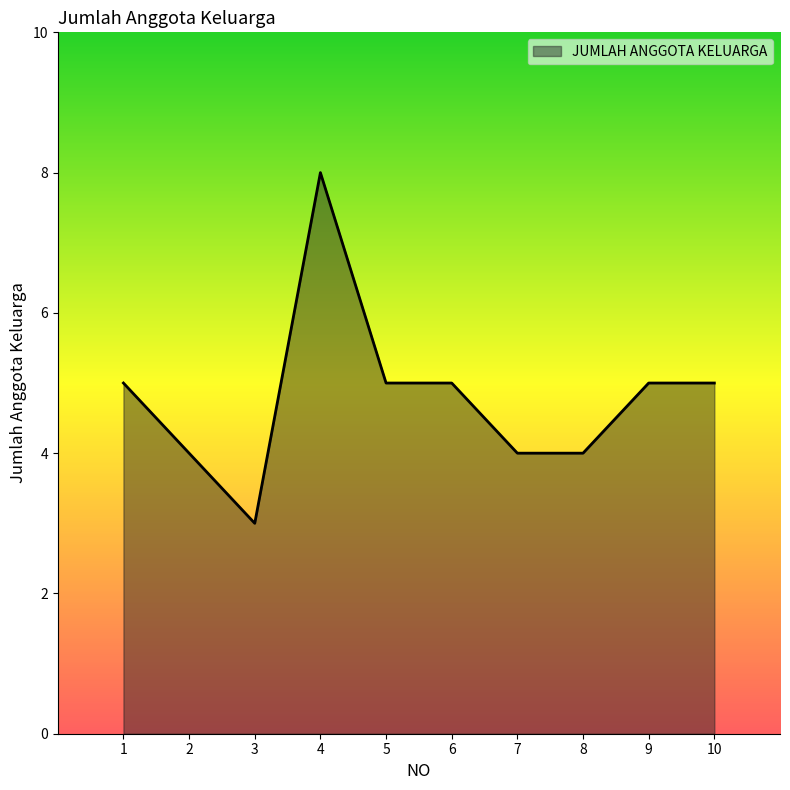

What is the change in value from 3 to 10?

+2